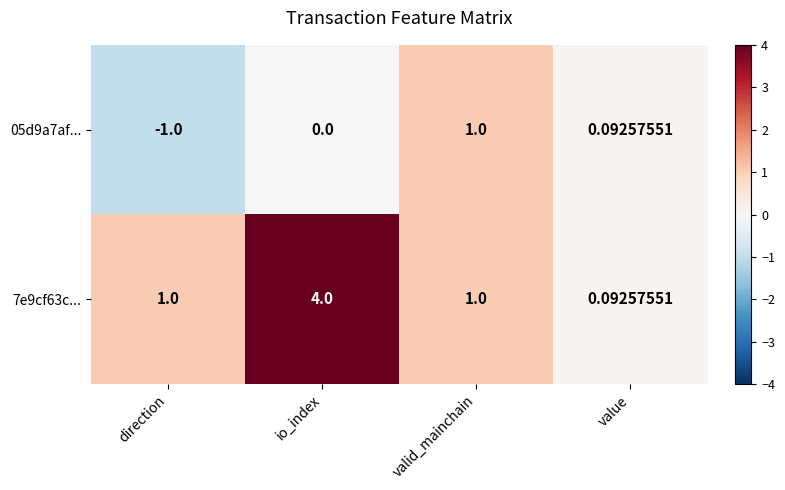

At which category is the sum across all series the highest?

io_index